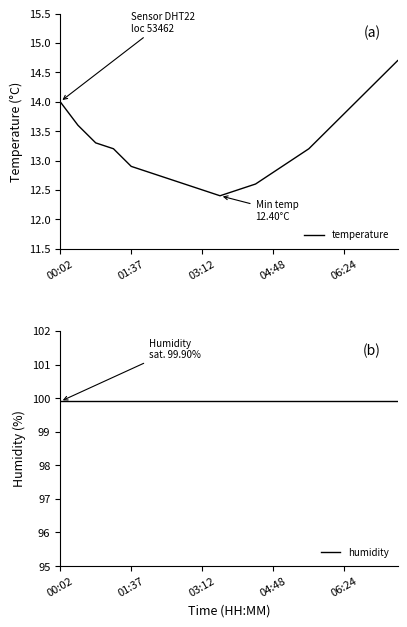

What is the lowest value of the temperature series?

12.4